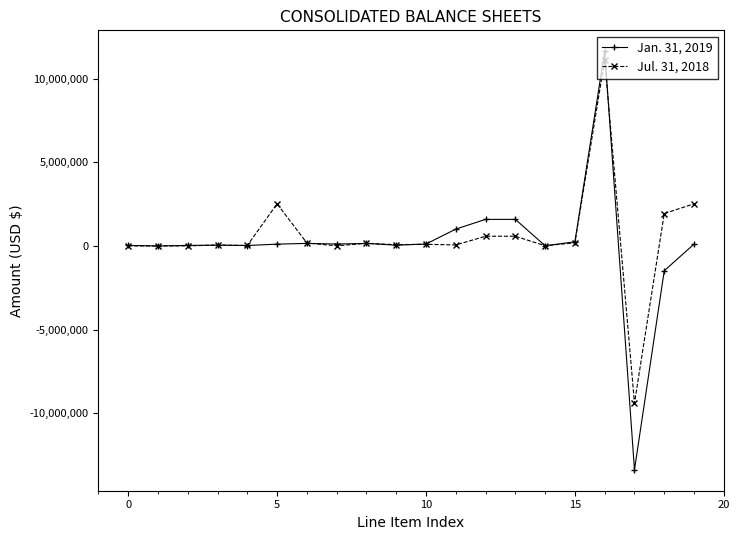

True or false: Jul. 31, 2018 has more than 1 points higher than both neighbors.

True